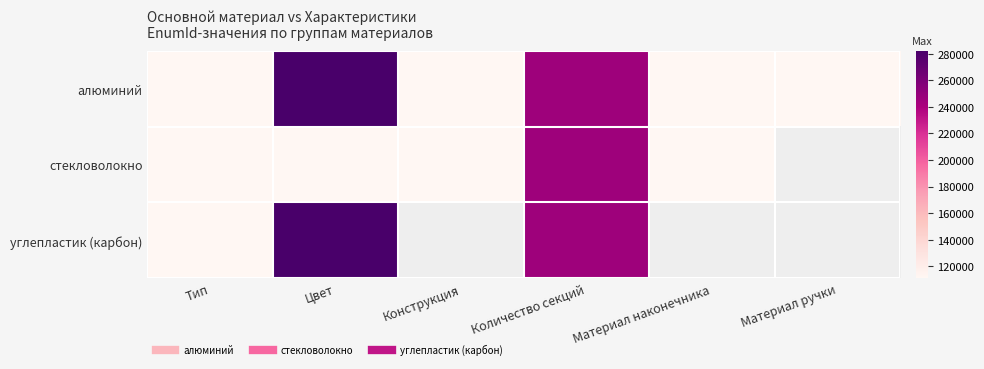

Where is алюминий nearest to the value 196660?

Количество секций